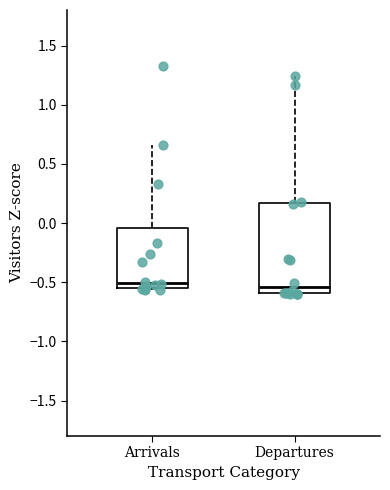

Where is the lower edge of the box for Arrivals on the y-axis? The values are not printed on the chart, so give them approximately, as read against the axis.

-0.55